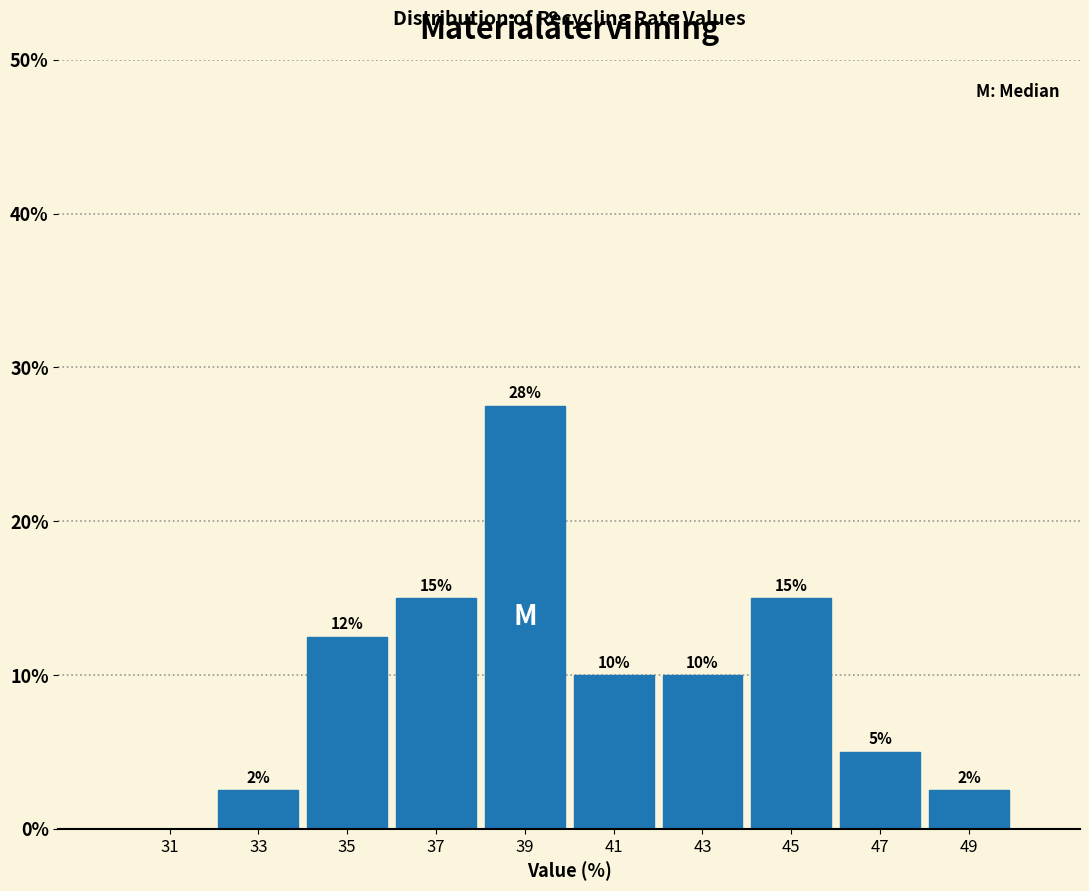

Which range on the x-axis has the tallest bar?

38 to 40